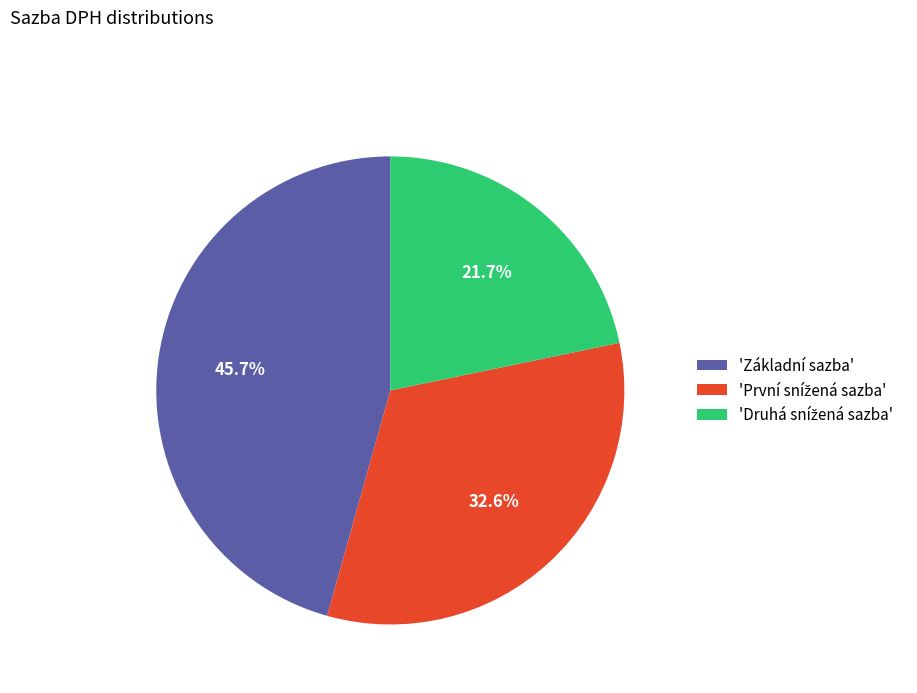

To the nearest percent, what is the average slice percentage?

33%